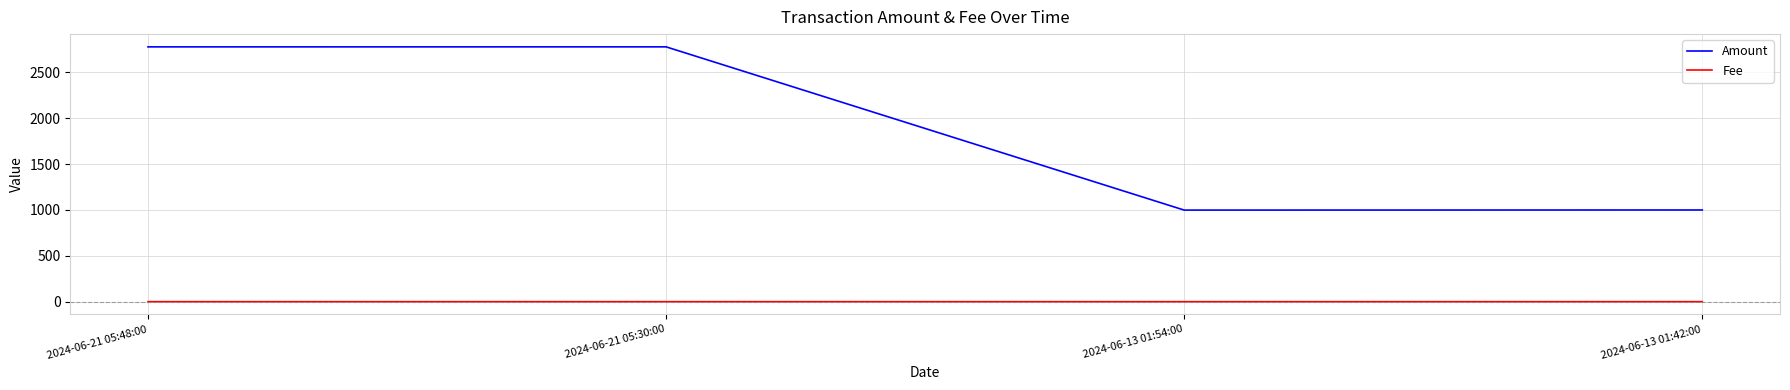

Which series changed the most between 2024-06-21 05:30:00 and 2024-06-13 01:54:00?

Amount